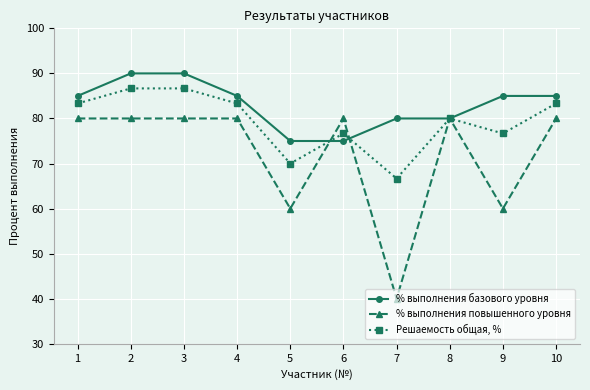

Does the chart display data point markers on the line(s)?

Yes